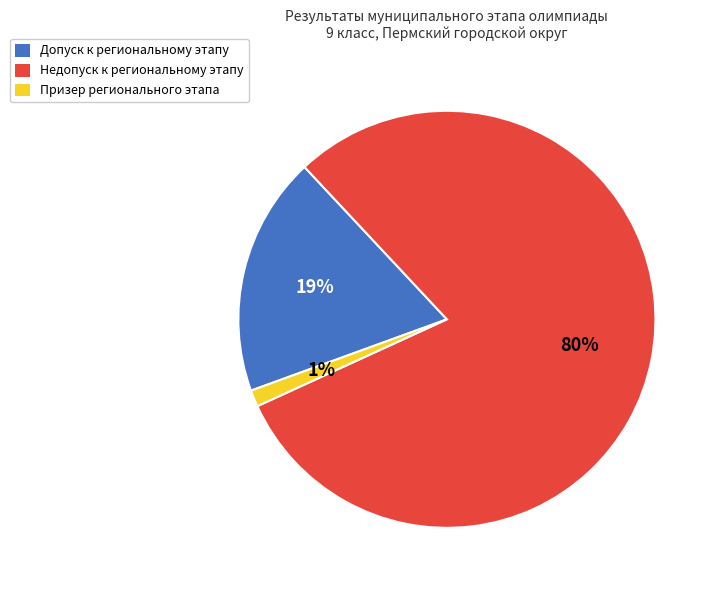

Count the number of slices in the pie.

3